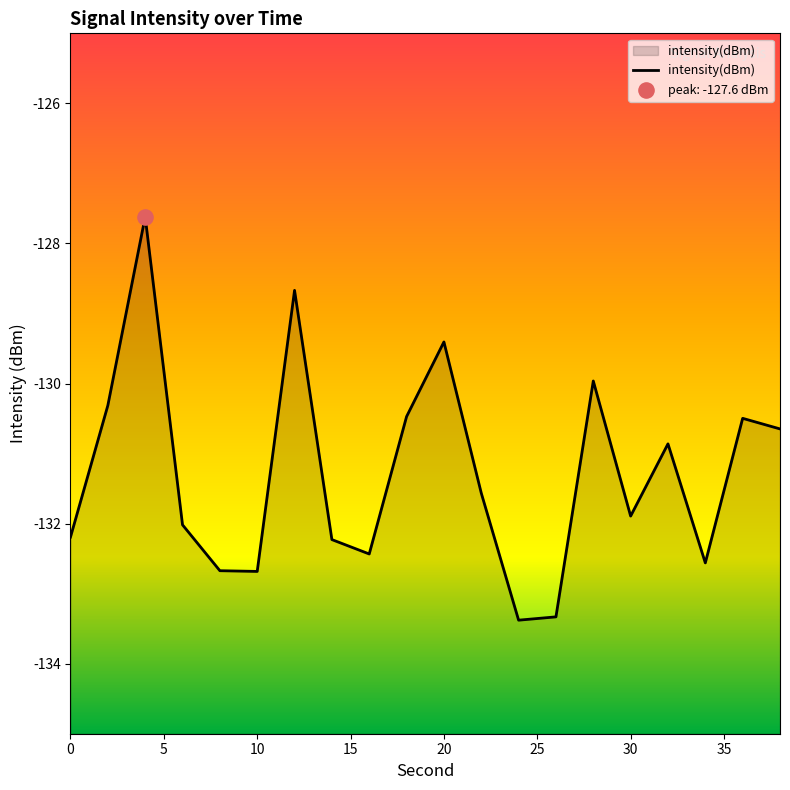

What is the change in value from 0 to 5?

+1.9